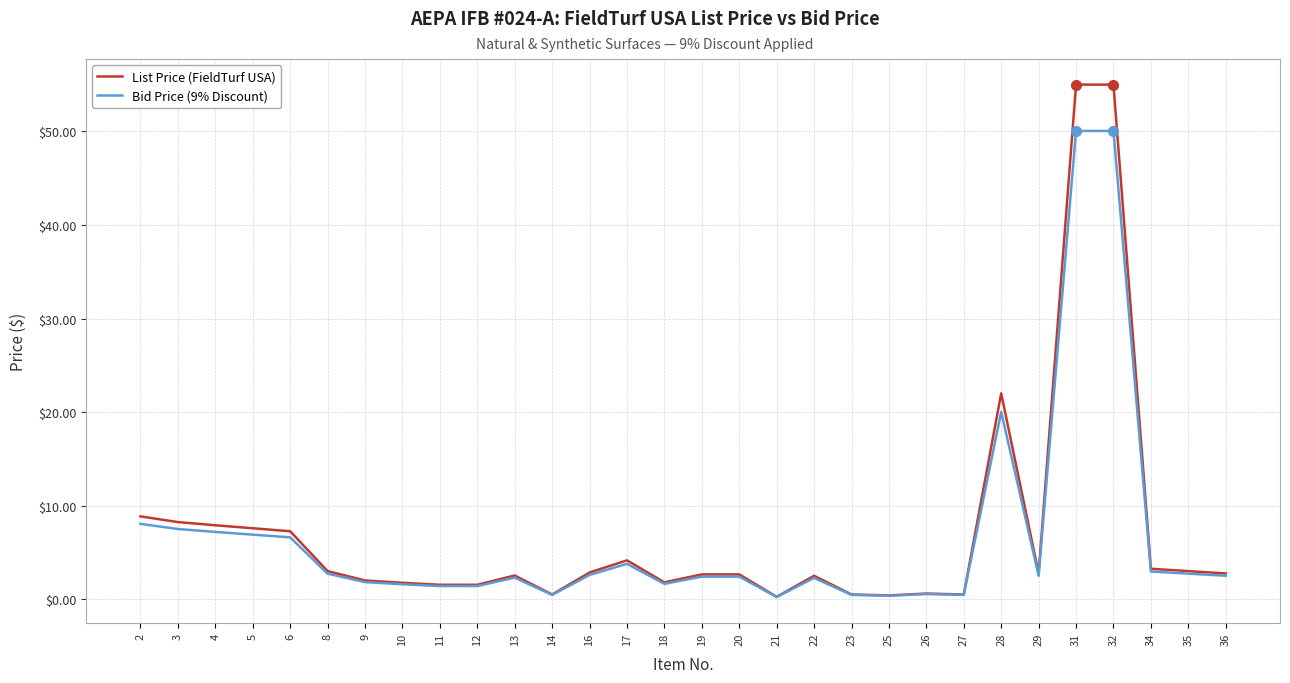

Read the List Price (FieldTurf USA) value at 29.

2.8